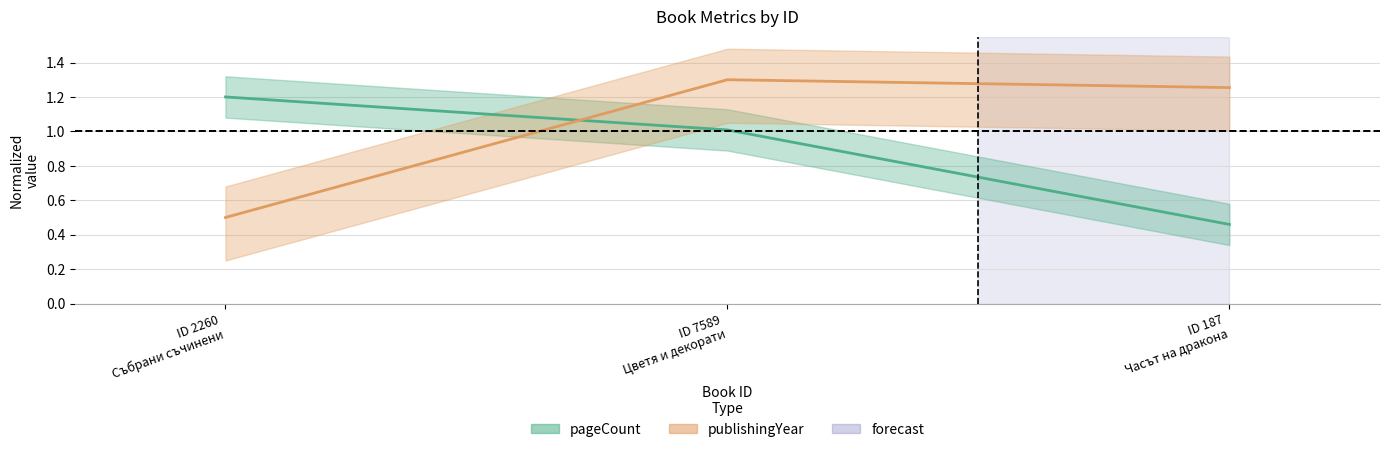

Where does the pageCount series first go above 1?

ID 2260 Събрани съчинени